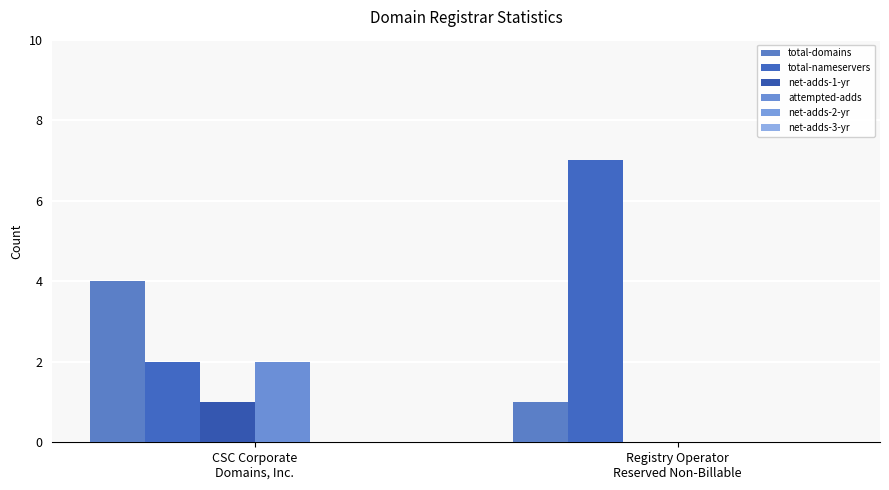

List the series in order of their peak value, highest first.

total-nameservers, total-domains, attempted-adds, net-adds-1-yr, net-adds-2-yr, net-adds-3-yr